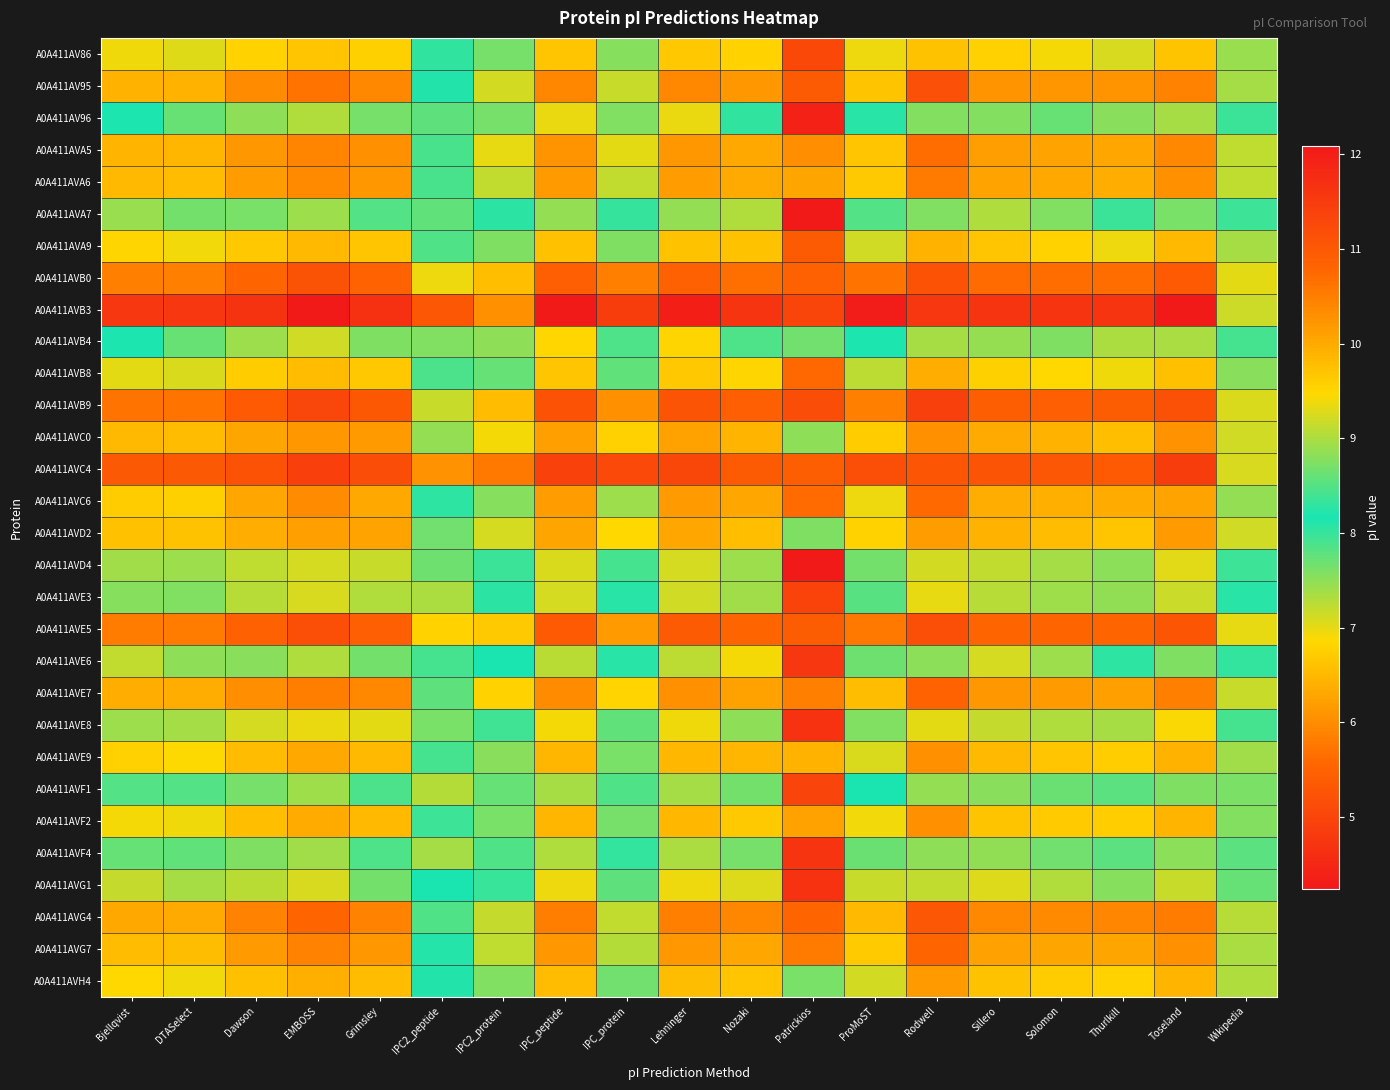

Reading left to right, extract all data points from this chart.

A0A411AV86: Bjellqvist=9.4	DTASelect=9.3	Dawson=9.5	EMBOSS=9.7	Grimsley=9.6	IPC2_peptide=8.3	IPC2_protein=8.7	IPC_peptide=9.7	IPC_protein=8.8	Lehninger=9.7	Nozaki=9.5	Patrickios=5.0	ProMoST=9.4	Rodwell=9.7	Sillero=9.6	Solomon=9.4	Thurlkill=9.3	Toseland=9.7	Wikipedia=8.9
A0A411AV95: Bjellqvist=9.9	DTASelect=9.9	Dawson=10.3	EMBOSS=10.6	Grimsley=10.4	IPC2_peptide=8.2	IPC2_protein=9.2	IPC_peptide=10.4	IPC_protein=9.2	Lehninger=10.4	Nozaki=10.2	Patrickios=10.9	ProMoST=9.7	Rodwell=11.2	Sillero=10.2	Solomon=10.2	Thurlkill=10.3	Toseland=10.4	Wikipedia=9.0
A0A411AV96: Bjellqvist=8.2	DTASelect=8.6	Dawson=8.8	EMBOSS=9.0	Grimsley=8.7	IPC2_peptide=7.8	IPC2_protein=7.6	IPC_peptide=9.4	IPC_protein=8.8	Lehninger=9.4	Nozaki=8.3	Patrickios=4.4	ProMoST=8.1	Rodwell=8.8	Sillero=8.8	Solomon=8.6	Thurlkill=8.8	Toseland=9.0	Wikipedia=8.0
A0A411AVA5: Bjellqvist=9.9	DTASelect=9.9	Dawson=10.2	EMBOSS=10.4	Grimsley=10.3	IPC2_peptide=8.4	IPC2_protein=9.3	IPC_peptide=10.2	IPC_protein=9.3	Lehninger=10.2	Nozaki=10.0	Patrickios=10.3	ProMoST=9.7	Rodwell=10.7	Sillero=10.1	Solomon=10.1	Thurlkill=10.0	Toseland=10.4	Wikipedia=9.1
A0A411AVA6: Bjellqvist=9.8	DTASelect=9.8	Dawson=10.1	EMBOSS=10.4	Grimsley=10.2	IPC2_peptide=8.4	IPC2_protein=9.1	IPC_peptide=10.2	IPC_protein=9.1	Lehninger=10.1	Nozaki=10.0	Patrickios=10.1	ProMoST=9.6	Rodwell=10.5	Sillero=10.1	Solomon=10.0	Thurlkill=10.0	Toseland=10.3	Wikipedia=9.1
A0A411AVA7: Bjellqvist=8.9	DTASelect=8.7	Dawson=8.7	EMBOSS=8.9	Grimsley=7.8	IPC2_peptide=7.8	IPC2_protein=8.1	IPC_peptide=8.9	IPC_protein=8.0	Lehninger=8.9	Nozaki=9.0	Patrickios=4.2	ProMoST=8.5	Rodwell=8.8	Sillero=9.0	Solomon=8.8	Thurlkill=8.0	Toseland=8.7	Wikipedia=8.0
A0A411AVA9: Bjellqvist=9.5	DTASelect=9.4	Dawson=9.7	EMBOSS=9.8	Grimsley=9.7	IPC2_peptide=8.5	IPC2_protein=8.7	IPC_peptide=9.7	IPC_protein=8.7	Lehninger=9.7	Nozaki=9.7	Patrickios=5.4	ProMoST=9.2	Rodwell=9.9	Sillero=9.7	Solomon=9.5	Thurlkill=9.4	Toseland=9.8	Wikipedia=9.0
A0A411AVB0: Bjellqvist=10.5	DTASelect=10.5	Dawson=10.8	EMBOSS=11.1	Grimsley=10.8	IPC2_peptide=9.4	IPC2_protein=9.8	IPC_peptide=10.9	IPC_protein=10.5	Lehninger=10.9	Nozaki=10.7	Patrickios=10.9	ProMoST=10.6	Rodwell=11.1	Sillero=10.7	Solomon=10.7	Thurlkill=10.7	Toseland=11.0	Wikipedia=9.3
A0A411AVB3: Bjellqvist=11.6	DTASelect=11.6	Dawson=11.6	EMBOSS=12.1	Grimsley=11.7	IPC2_peptide=11.0	IPC2_protein=10.3	IPC_peptide=12.1	IPC_protein=11.5	Lehninger=12.0	Nozaki=11.6	Patrickios=11.3	ProMoST=12.0	Rodwell=11.6	Sillero=11.6	Solomon=11.6	Thurlkill=11.6	Toseland=12.1	Wikipedia=9.2
A0A411AVB4: Bjellqvist=8.2	DTASelect=8.6	Dawson=8.9	EMBOSS=9.2	Grimsley=8.7	IPC2_peptide=7.6	IPC2_protein=7.5	IPC_peptide=9.5	IPC_protein=8.5	Lehninger=9.5	Nozaki=8.5	Patrickios=7.7	ProMoST=8.2	Rodwell=9.0	Sillero=8.9	Solomon=8.7	Thurlkill=9.0	Toseland=9.0	Wikipedia=7.9
A0A411AVB8: Bjellqvist=9.3	DTASelect=9.3	Dawson=9.6	EMBOSS=9.8	Grimsley=9.7	IPC2_peptide=7.9	IPC2_protein=8.6	IPC_peptide=9.7	IPC_protein=8.6	Lehninger=9.7	Nozaki=9.5	Patrickios=5.6	ProMoST=9.1	Rodwell=10.0	Sillero=9.6	Solomon=9.5	Thurlkill=9.4	Toseland=9.8	Wikipedia=8.8
A0A411AVB9: Bjellqvist=10.6	DTASelect=10.6	Dawson=11.0	EMBOSS=11.3	Grimsley=11.0	IPC2_peptide=9.2	IPC2_protein=9.8	IPC_peptide=11.1	IPC_protein=10.3	Lehninger=11.1	Nozaki=10.9	Patrickios=11.2	ProMoST=10.5	Rodwell=11.4	Sillero=10.9	Solomon=10.9	Thurlkill=10.9	Toseland=11.1	Wikipedia=9.3
A0A411AVC0: Bjellqvist=9.8	DTASelect=9.8	Dawson=10.1	EMBOSS=10.2	Grimsley=10.2	IPC2_peptide=8.9	IPC2_protein=9.4	IPC_peptide=10.1	IPC_protein=9.6	Lehninger=10.1	Nozaki=9.9	Patrickios=7.5	ProMoST=9.6	Rodwell=10.3	Sillero=10.0	Solomon=9.9	Thurlkill=9.8	Toseland=10.3	Wikipedia=9.2
A0A411AVC4: Bjellqvist=11.0	DTASelect=11.0	Dawson=11.1	EMBOSS=11.4	Grimsley=11.2	IPC2_peptide=10.3	IPC2_protein=10.6	IPC_peptide=11.4	IPC_protein=11.3	Lehninger=11.3	Nozaki=11.0	Patrickios=10.9	ProMoST=11.2	Rodwell=11.0	Sillero=11.1	Solomon=11.0	Thurlkill=11.0	Toseland=11.5	Wikipedia=9.2
A0A411AVC6: Bjellqvist=9.6	DTASelect=9.6	Dawson=10.0	EMBOSS=10.3	Grimsley=10.0	IPC2_peptide=8.3	IPC2_protein=8.8	IPC_peptide=10.1	IPC_protein=8.9	Lehninger=10.2	Nozaki=10.0	Patrickios=10.7	ProMoST=9.4	Rodwell=10.7	Sillero=10.0	Solomon=9.9	Thurlkill=10.0	Toseland=10.1	Wikipedia=8.9
A0A411AVD2: Bjellqvist=9.7	DTASelect=9.7	Dawson=10.0	EMBOSS=10.1	Grimsley=10.1	IPC2_peptide=8.7	IPC2_protein=9.2	IPC_peptide=10.1	IPC_protein=9.5	Lehninger=10.0	Nozaki=9.8	Patrickios=7.6	ProMoST=9.5	Rodwell=10.1	Sillero=9.9	Solomon=9.8	Thurlkill=9.7	Toseland=10.2	Wikipedia=9.2
A0A411AVD4: Bjellqvist=8.9	DTASelect=8.9	Dawson=9.1	EMBOSS=9.2	Grimsley=9.2	IPC2_peptide=7.7	IPC2_protein=8.4	IPC_peptide=9.3	IPC_protein=8.4	Lehninger=9.2	Nozaki=8.9	Patrickios=4.3	ProMoST=8.7	Rodwell=9.2	Sillero=9.1	Solomon=9.0	Thurlkill=8.8	Toseland=9.3	Wikipedia=8.4
A0A411AVE3: Bjellqvist=8.8	DTASelect=8.8	Dawson=9.1	EMBOSS=9.3	Grimsley=9.0	IPC2_peptide=7.3	IPC2_protein=8.1	IPC_peptide=9.2	IPC_protein=8.1	Lehninger=9.2	Nozaki=8.9	Patrickios=5.0	ProMoST=8.5	Rodwell=9.3	Sillero=9.1	Solomon=8.9	Thurlkill=8.8	Toseland=9.2	Wikipedia=8.1
A0A411AVE5: Bjellqvist=10.5	DTASelect=10.5	Dawson=10.9	EMBOSS=11.2	Grimsley=10.9	IPC2_peptide=9.5	IPC2_protein=9.6	IPC_peptide=11.0	IPC_protein=10.2	Lehninger=10.9	Nozaki=10.8	Patrickios=10.9	ProMoST=10.6	Rodwell=11.2	Sillero=10.8	Solomon=10.8	Thurlkill=10.8	Toseland=11.0	Wikipedia=9.3
A0A411AVE6: Bjellqvist=9.1	DTASelect=8.8	Dawson=8.8	EMBOSS=9.0	Grimsley=7.7	IPC2_peptide=8.4	IPC2_protein=8.2	IPC_peptide=9.1	IPC_protein=8.2	Lehninger=9.1	Nozaki=9.4	Patrickios=4.7	ProMoST=8.7	Rodwell=8.8	Sillero=9.2	Solomon=8.9	Thurlkill=8.1	Toseland=8.7	Wikipedia=8.3
A0A411AVE7: Bjellqvist=10.0	DTASelect=10.0	Dawson=10.3	EMBOSS=10.5	Grimsley=10.4	IPC2_peptide=8.6	IPC2_protein=9.5	IPC_peptide=10.3	IPC_protein=9.5	Lehninger=10.3	Nozaki=10.1	Patrickios=10.5	ProMoST=9.8	Rodwell=10.8	Sillero=10.2	Solomon=10.2	Thurlkill=10.1	Toseland=10.5	Wikipedia=9.2
A0A411AVE8: Bjellqvist=8.9	DTASelect=9.0	Dawson=9.2	EMBOSS=9.4	Grimsley=9.3	IPC2_peptide=7.6	IPC2_protein=8.4	IPC_peptide=9.4	IPC_protein=8.6	Lehninger=9.4	Nozaki=8.8	Patrickios=4.7	ProMoST=8.8	Rodwell=9.3	Sillero=9.1	Solomon=9.0	Thurlkill=9.0	Toseland=9.4	Wikipedia=8.4
A0A411AVE9: Bjellqvist=9.6	DTASelect=9.5	Dawson=9.8	EMBOSS=10.0	Grimsley=9.8	IPC2_peptide=8.4	IPC2_protein=8.8	IPC_peptide=9.9	IPC_protein=8.7	Lehninger=9.8	Nozaki=9.9	Patrickios=9.9	ProMoST=9.3	Rodwell=10.3	Sillero=9.8	Solomon=9.7	Thurlkill=9.6	Toseland=9.9	Wikipedia=8.9
A0A411AVF1: Bjellqvist=8.5	DTASelect=8.5	Dawson=8.7	EMBOSS=8.9	Grimsley=8.4	IPC2_peptide=7.3	IPC2_protein=7.7	IPC_peptide=9.0	IPC_protein=7.8	Lehninger=9.0	Nozaki=8.7	Patrickios=5.0	ProMoST=8.2	Rodwell=8.9	Sillero=8.8	Solomon=8.6	Thurlkill=8.5	Toseland=8.7	Wikipedia=7.6
A0A411AVF2: Bjellqvist=9.4	DTASelect=9.4	Dawson=9.8	EMBOSS=10.0	Grimsley=9.8	IPC2_peptide=8.0	IPC2_protein=8.7	IPC_peptide=9.9	IPC_protein=8.7	Lehninger=9.8	Nozaki=9.6	Patrickios=10.1	ProMoST=9.4	Rodwell=10.3	Sillero=9.7	Solomon=9.6	Thurlkill=9.6	Toseland=9.9	Wikipedia=8.8
A0A411AVF4: Bjellqvist=8.6	DTASelect=8.6	Dawson=8.7	EMBOSS=8.9	Grimsley=8.5	IPC2_peptide=7.4	IPC2_protein=7.8	IPC_peptide=9.0	IPC_protein=8.0	Lehninger=9.0	Nozaki=8.7	Patrickios=4.7	ProMoST=8.6	Rodwell=8.8	Sillero=8.8	Solomon=8.7	Thurlkill=8.5	Toseland=8.8	Wikipedia=7.8
A0A411AVG1: Bjellqvist=9.1	DTASelect=9.0	Dawson=9.1	EMBOSS=9.3	Grimsley=8.7	IPC2_peptide=8.2	IPC2_protein=8.3	IPC_peptide=9.4	IPC_protein=8.6	Lehninger=9.4	Nozaki=9.3	Patrickios=4.7	ProMoST=9.2	Rodwell=9.1	Sillero=9.3	Solomon=9.0	Thurlkill=8.8	Toseland=9.2	Wikipedia=8.6
A0A411AVG4: Bjellqvist=10.0	DTASelect=10.0	Dawson=10.5	EMBOSS=10.8	Grimsley=10.5	IPC2_peptide=8.5	IPC2_protein=9.1	IPC_peptide=10.5	IPC_protein=9.1	Lehninger=10.5	Nozaki=10.4	Patrickios=10.8	ProMoST=9.8	Rodwell=11.0	Sillero=10.4	Solomon=10.4	Thurlkill=10.4	Toseland=10.5	Wikipedia=9.1
A0A411AVG7: Bjellqvist=9.8	DTASelect=9.8	Dawson=10.2	EMBOSS=10.4	Grimsley=10.2	IPC2_peptide=8.2	IPC2_protein=9.1	IPC_peptide=10.2	IPC_protein=9.0	Lehninger=10.2	Nozaki=10.0	Patrickios=10.5	ProMoST=9.6	Rodwell=10.8	Sillero=10.1	Solomon=10.1	Thurlkill=10.1	Toseland=10.3	Wikipedia=9.0
A0A411AVH4: Bjellqvist=9.5	DTASelect=9.4	Dawson=9.8	EMBOSS=9.9	Grimsley=9.8	IPC2_peptide=8.1	IPC2_protein=8.8	IPC_peptide=9.8	IPC_protein=8.7	Lehninger=9.8	Nozaki=9.7	Patrickios=7.6	ProMoST=9.2	Rodwell=10.2	Sillero=9.7	Solomon=9.6	Thurlkill=9.5	Toseland=9.9	Wikipedia=9.0